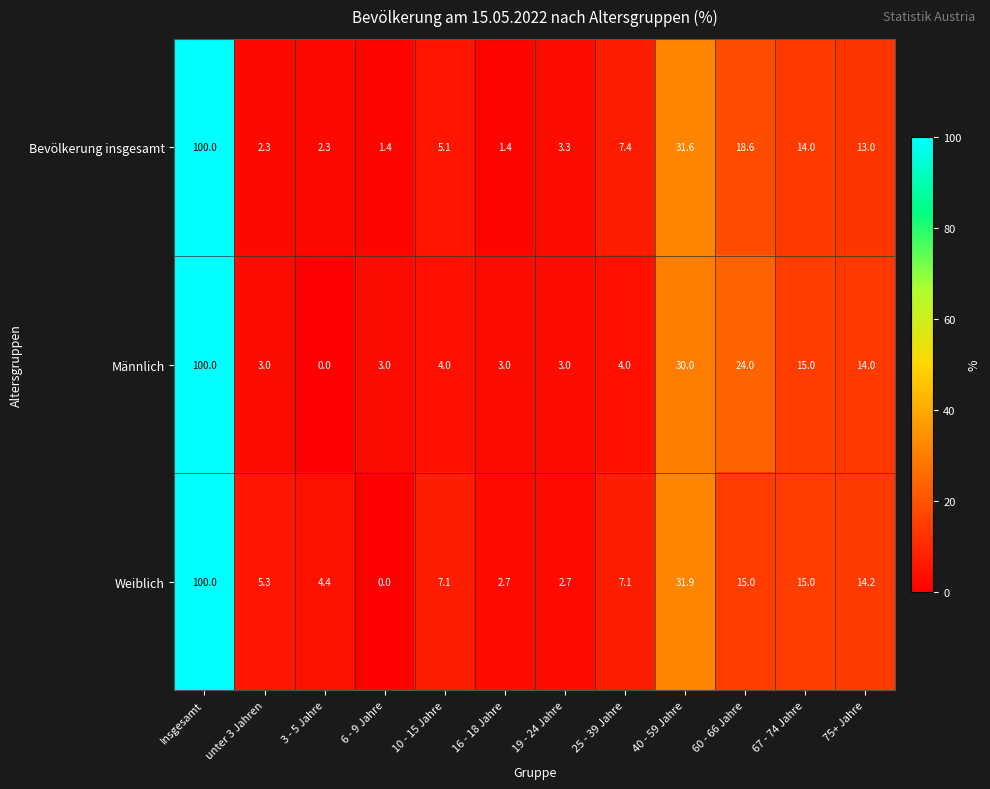

How many distinct data groups are displayed?

3